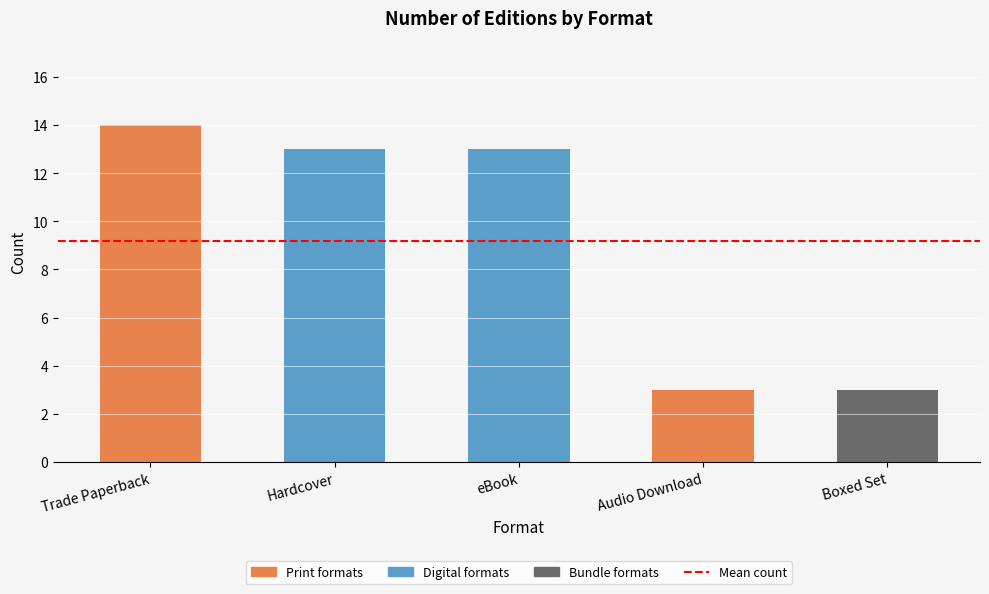

What is the ratio of the value at Audio Download to the value at Boxed Set?

1.0